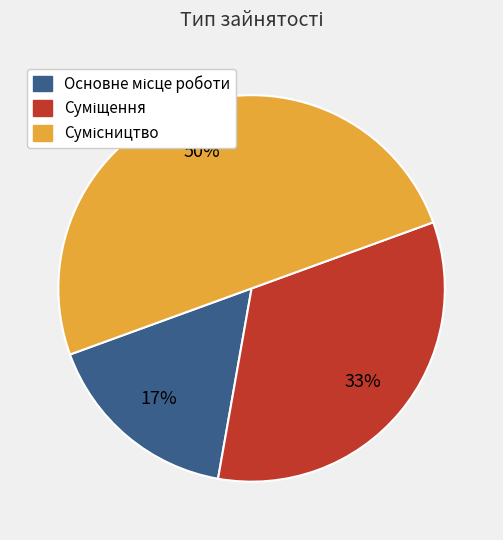

To the nearest percent, what is the difference between the largest and smallest slice percentages?

33%